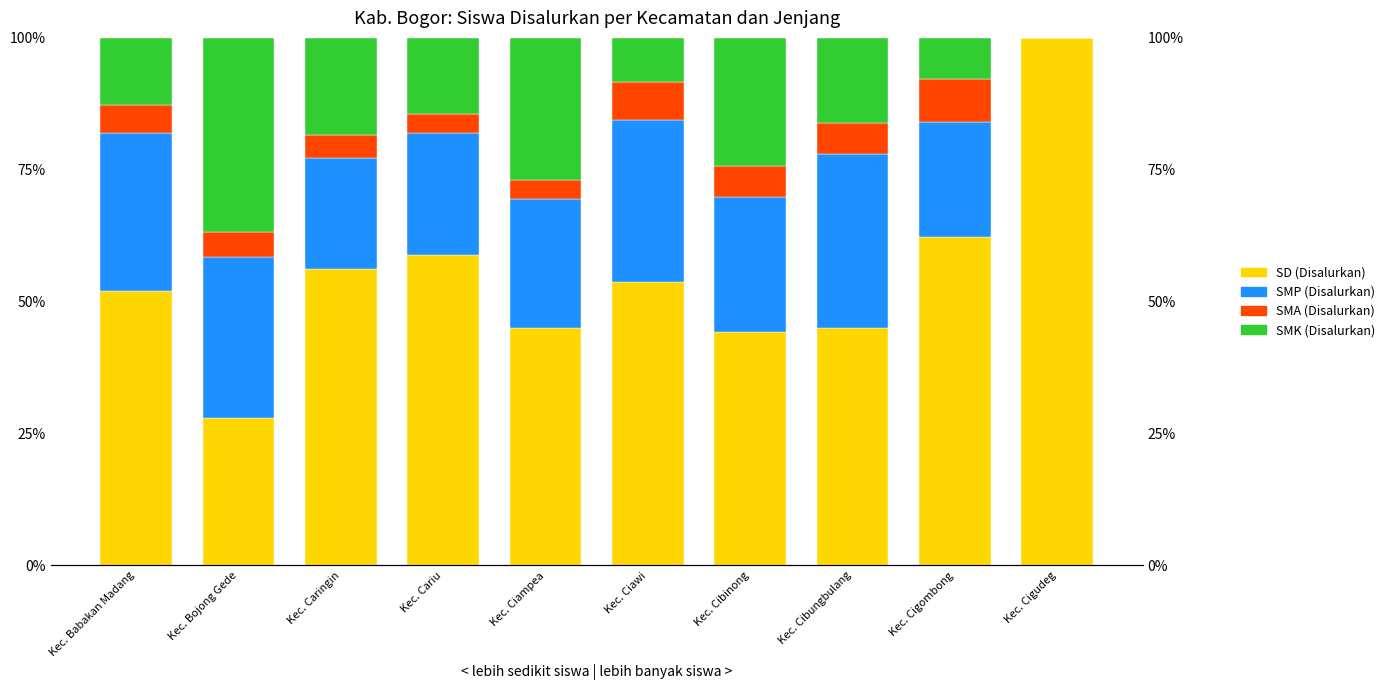

Reading right to left, what are all the values shown in this chart?

SD (Disalurkan): Kec. Cigudeg=1.0	Kec. Cigombong=0.6	Kec. Cibungbulang=0.4	Kec. Cibinong=0.4	Kec. Ciawi=0.5	Kec. Ciampea=0.5	Kec. Cariu=0.6	Kec. Caringin=0.6	Kec. Bojong Gede=0.3	Kec. Babakan Madang=0.5
SMP (Disalurkan): Kec. Cigudeg=0.0	Kec. Cigombong=0.2	Kec. Cibungbulang=0.3	Kec. Cibinong=0.3	Kec. Ciawi=0.3	Kec. Ciampea=0.2	Kec. Cariu=0.2	Kec. Caringin=0.2	Kec. Bojong Gede=0.3	Kec. Babakan Madang=0.3
SMA (Disalurkan): Kec. Cigudeg=0.0	Kec. Cigombong=0.1	Kec. Cibungbulang=0.1	Kec. Cibinong=0.1	Kec. Ciawi=0.1	Kec. Ciampea=0.0	Kec. Cariu=0.0	Kec. Caringin=0.0	Kec. Bojong Gede=0.0	Kec. Babakan Madang=0.1
SMK (Disalurkan): Kec. Cigudeg=0.0	Kec. Cigombong=0.1	Kec. Cibungbulang=0.2	Kec. Cibinong=0.2	Kec. Ciawi=0.1	Kec. Ciampea=0.3	Kec. Cariu=0.1	Kec. Caringin=0.2	Kec. Bojong Gede=0.4	Kec. Babakan Madang=0.1